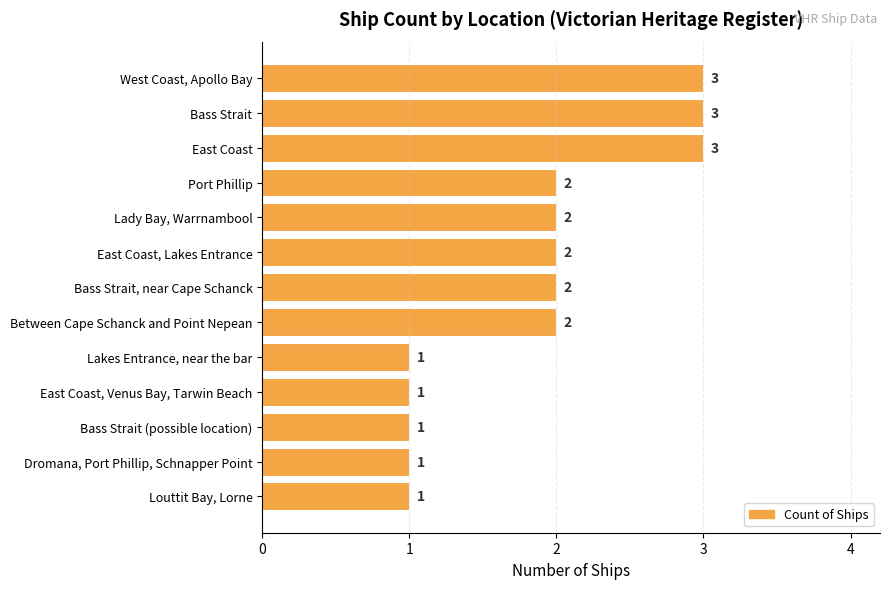

How many bars are there in total?

13